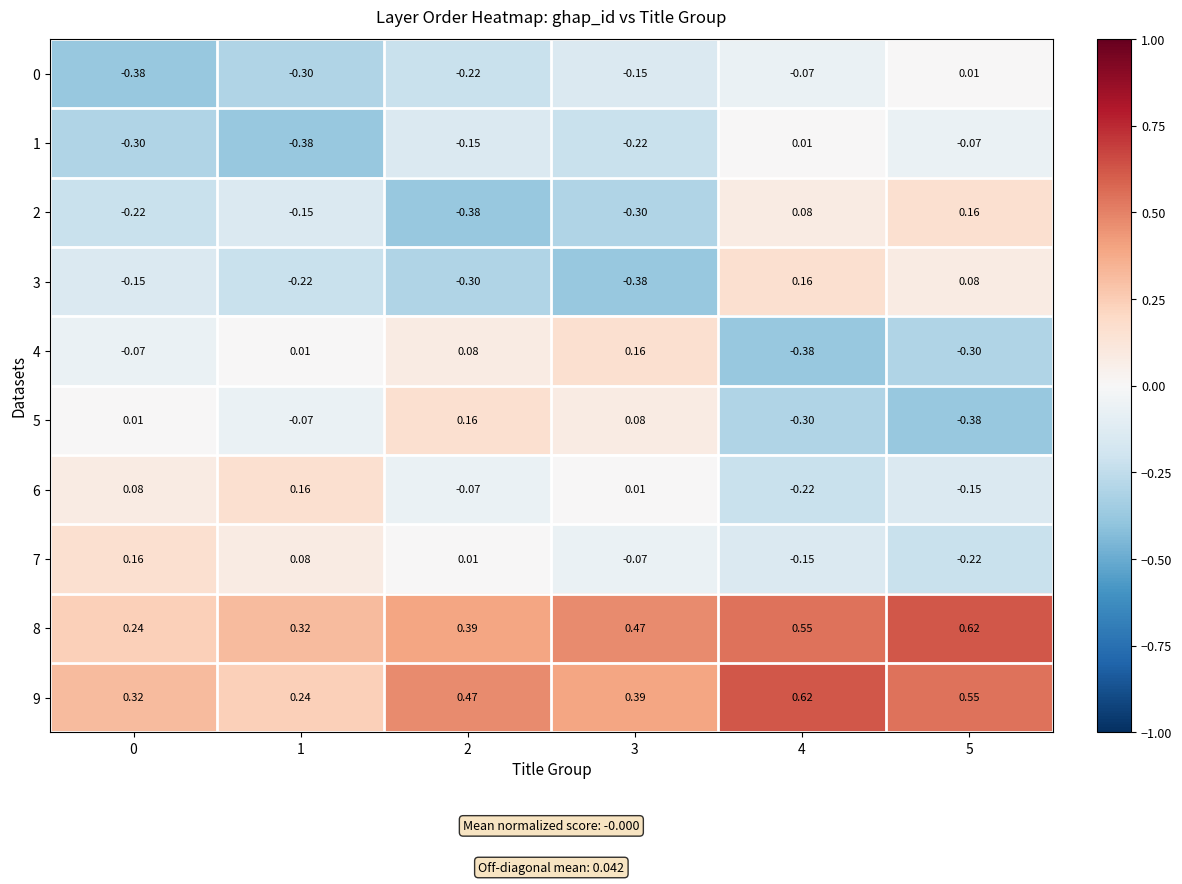

Is the value of 6 at 4 greater than the value of 0 at 5?

No